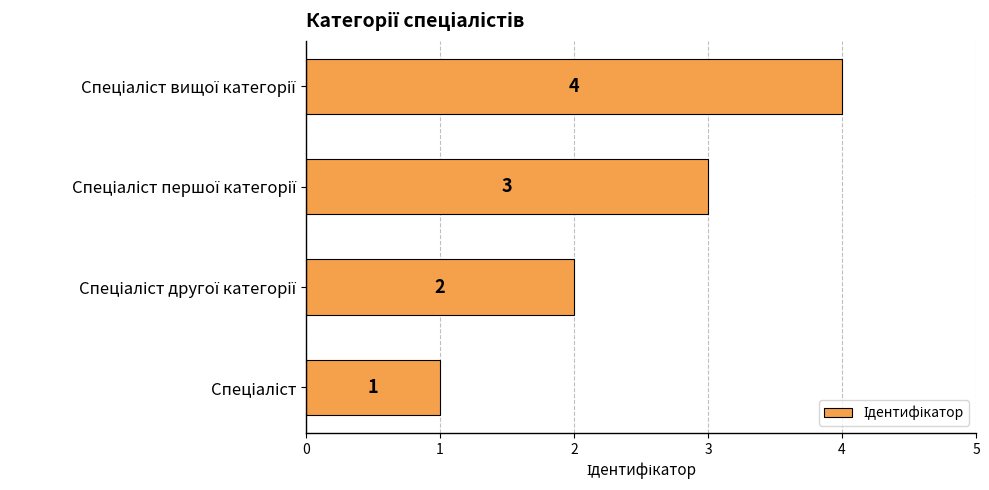

What is the difference between the maximum and minimum values?

3